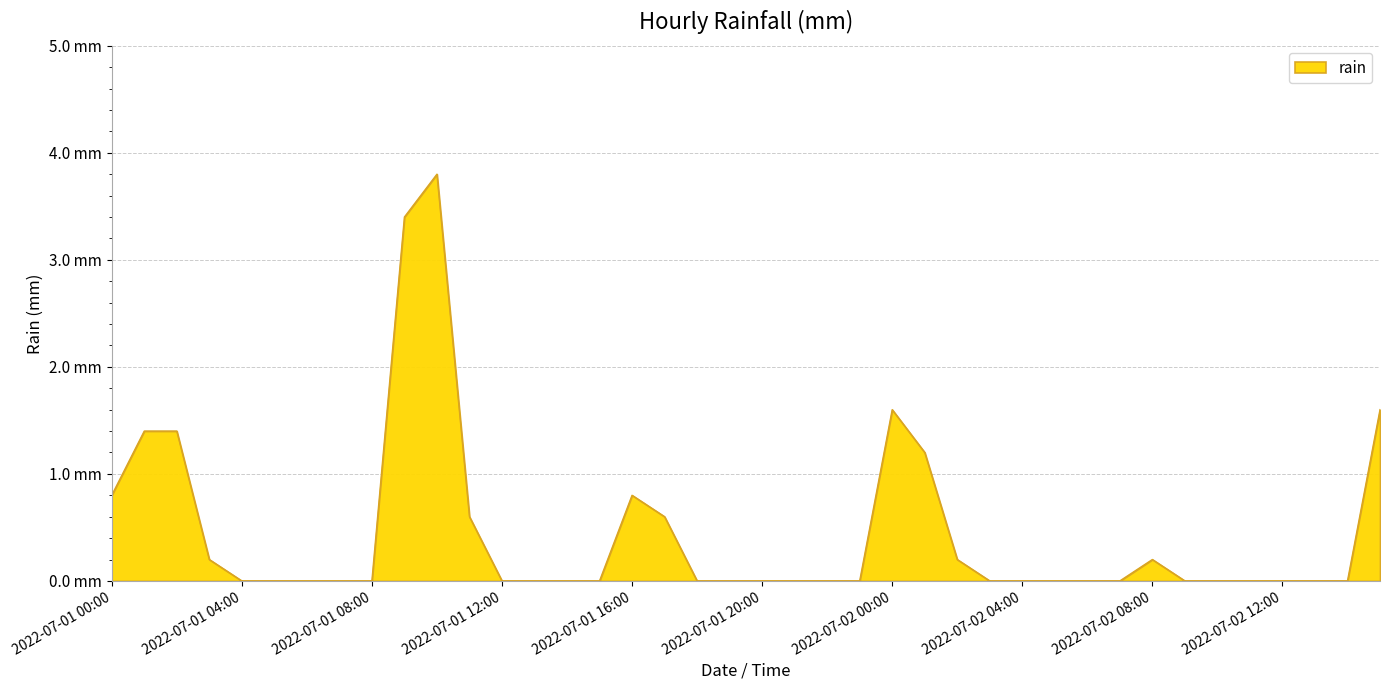

What is the average value?

0.4